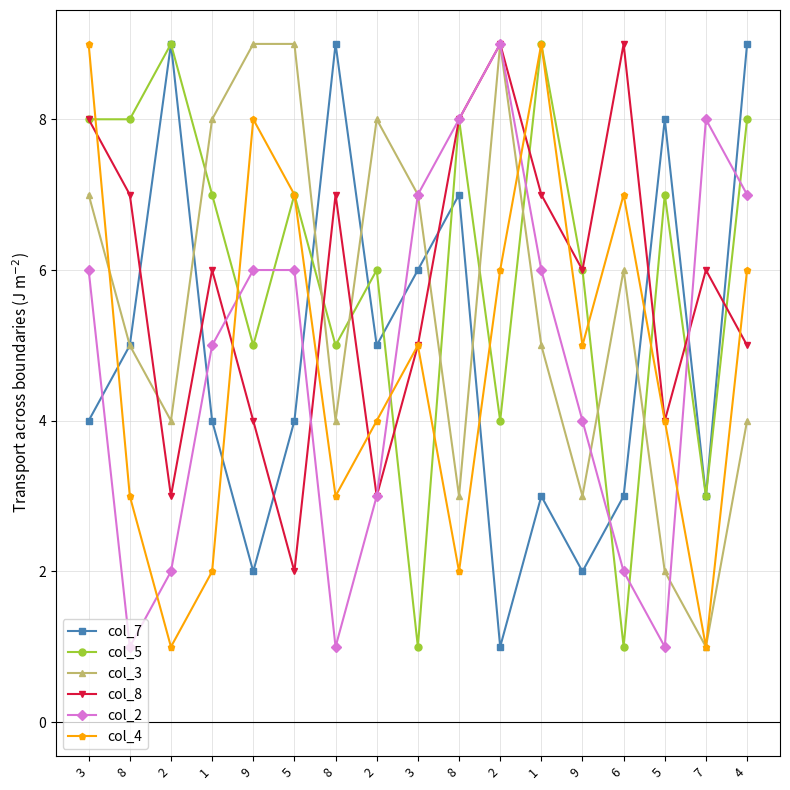

At how many categories does at least one series exceed 5?

17